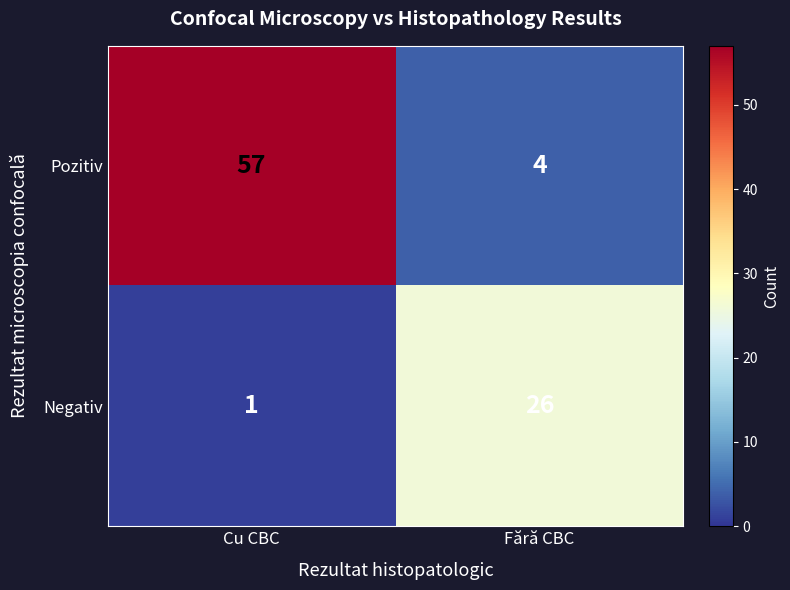

At Cu CBC, list the series in order from largest to smallest.

Pozitiv, Negativ